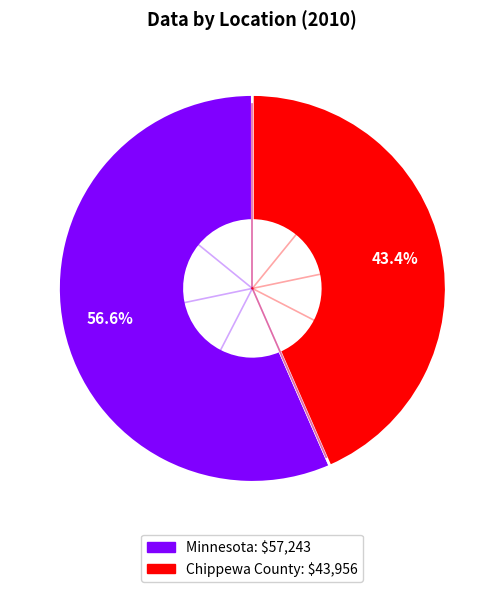

Rank the categories by value from highest to lowest.

Minnesota, Chippewa County